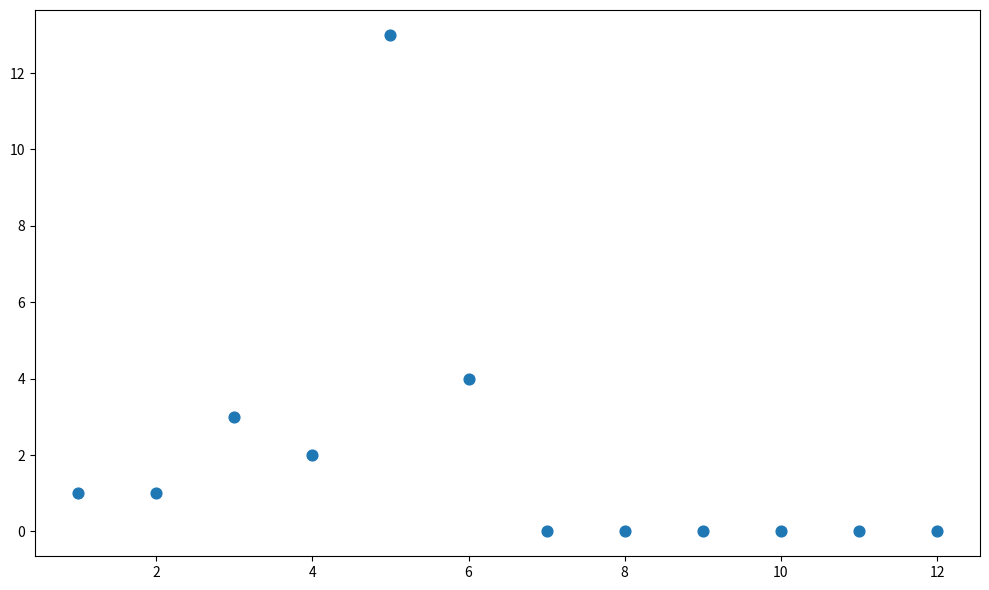

What Y value in the scatter plot is closest to 6?

4